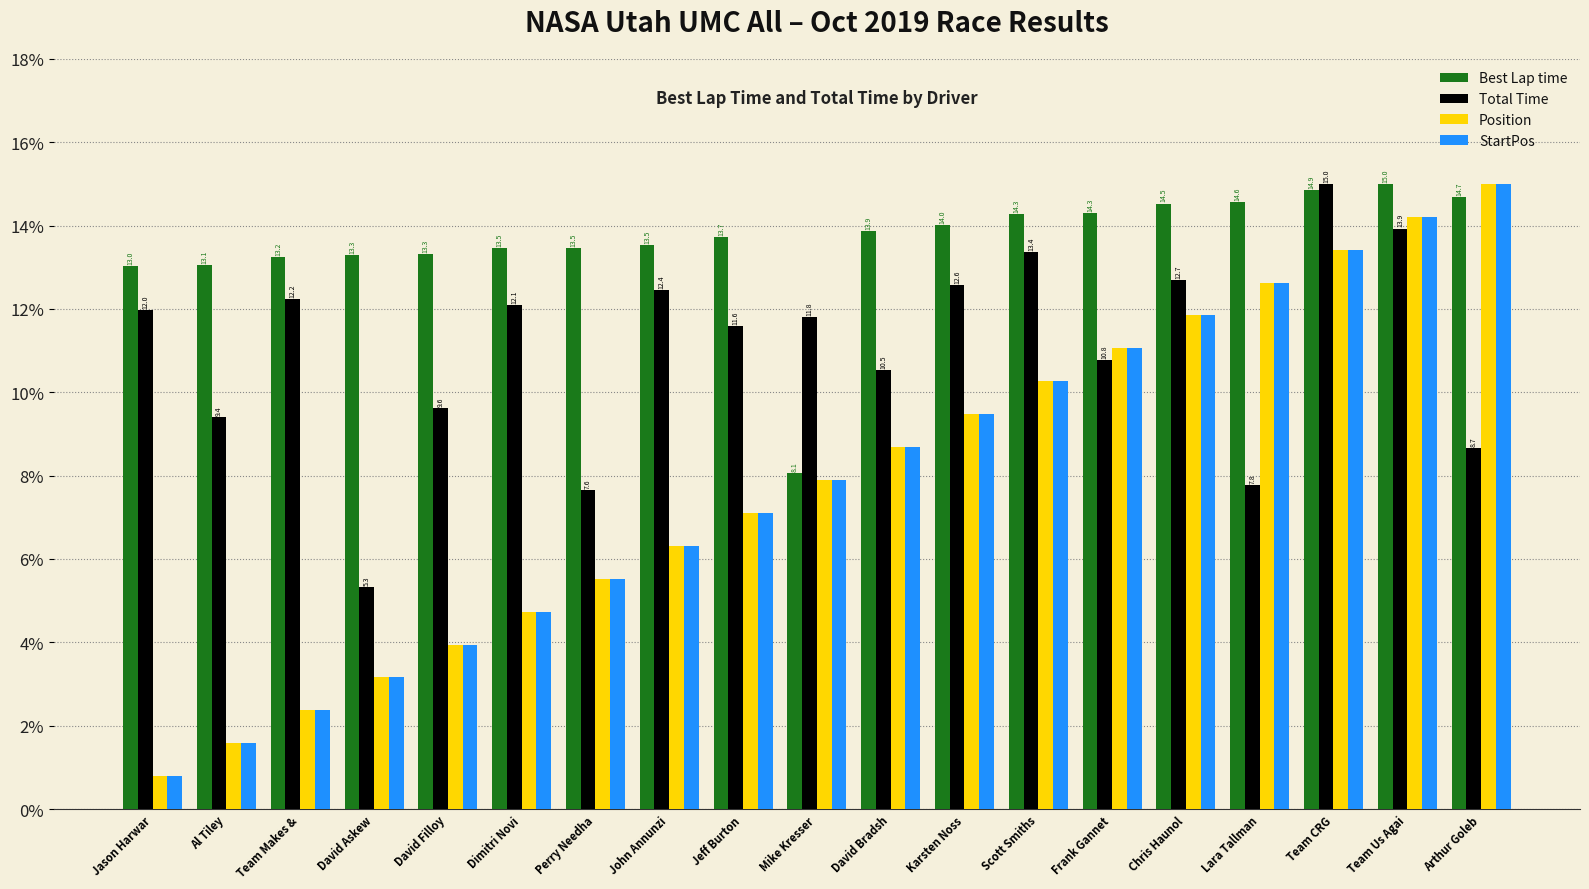

The value of Best Lap time at David Askew is 13.3. True or false?

True